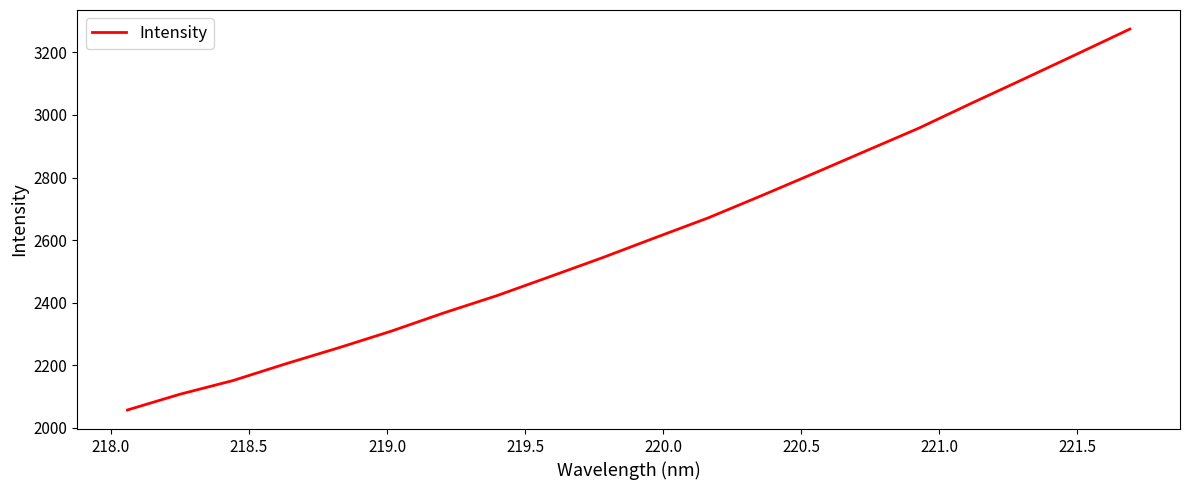

What is the greatest value displayed?

3274.8